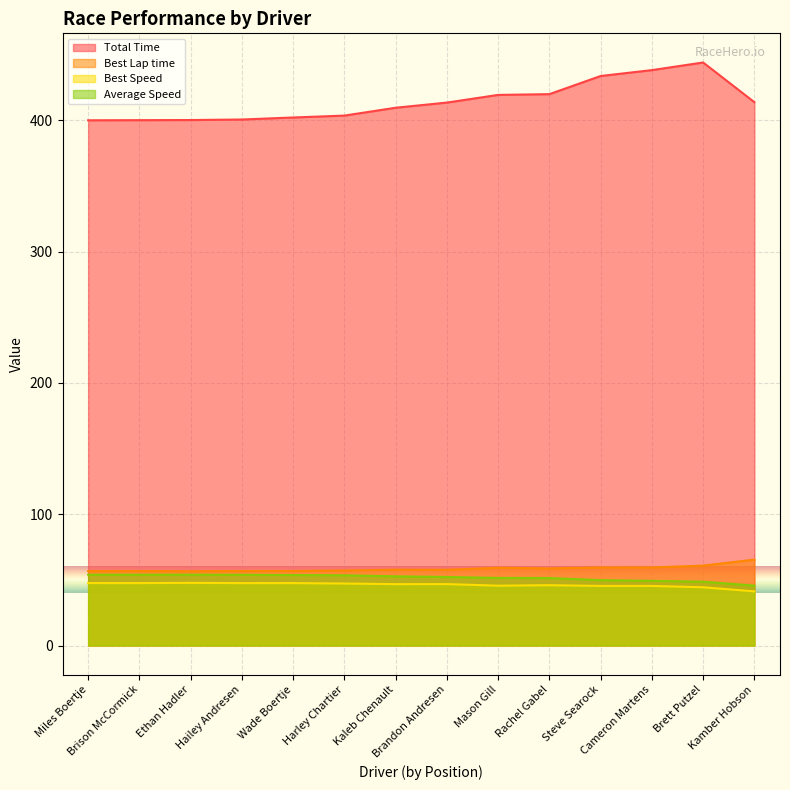

What is the label of the 13th point from the right?

Brison McCormick